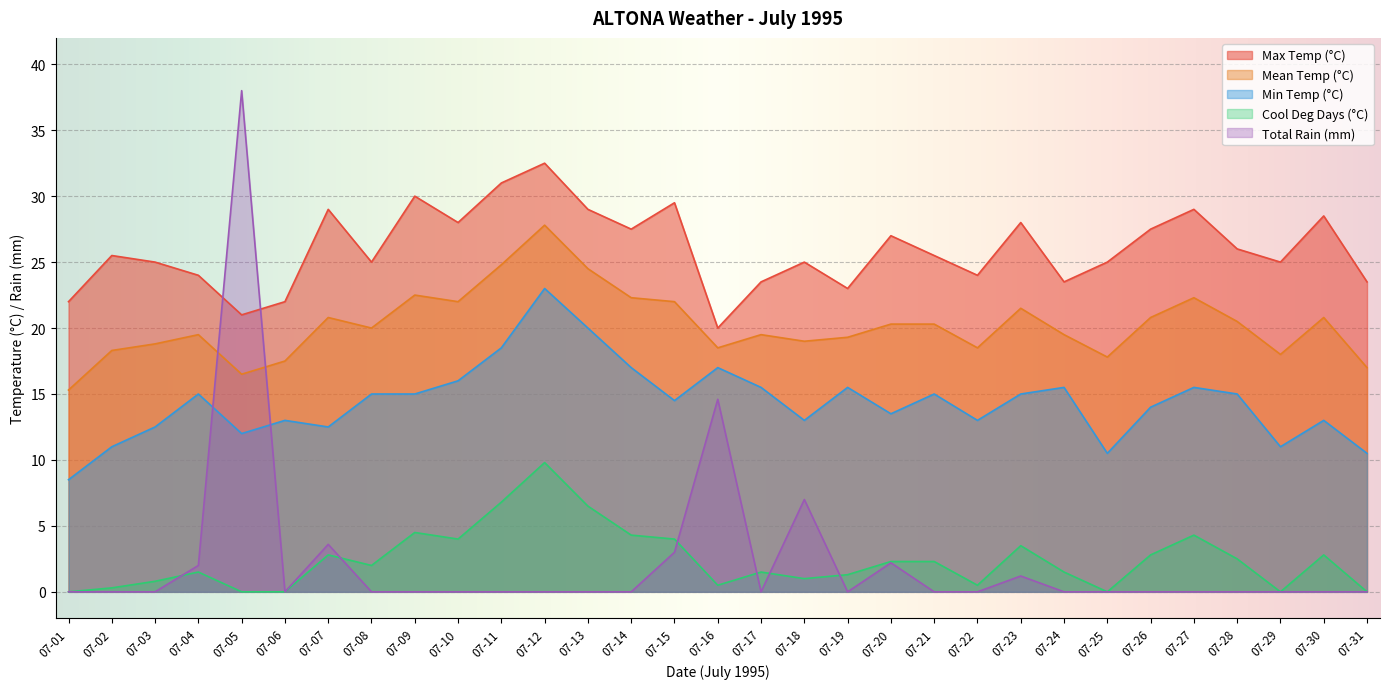

True or false: Total Rain (mm) has a value of 19.2 at 07-24.

False